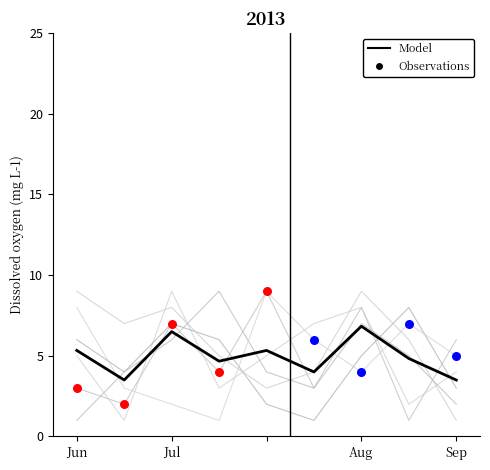

At how many categories does at least one series exceed 5?

9